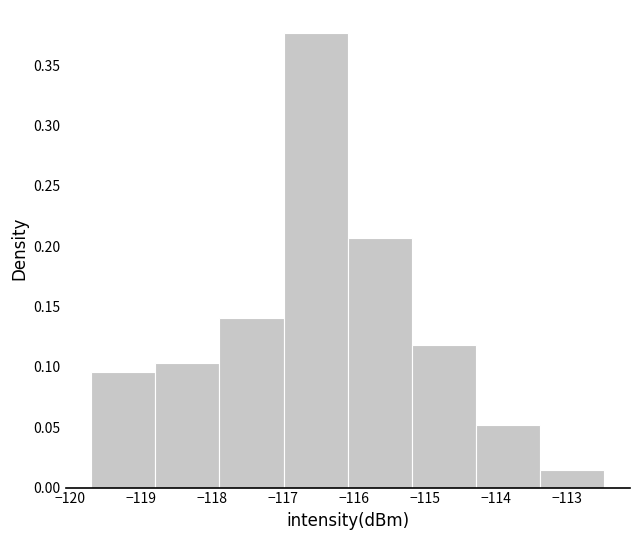

Which range on the x-axis has the tallest bar?

-117.0 to -116.1